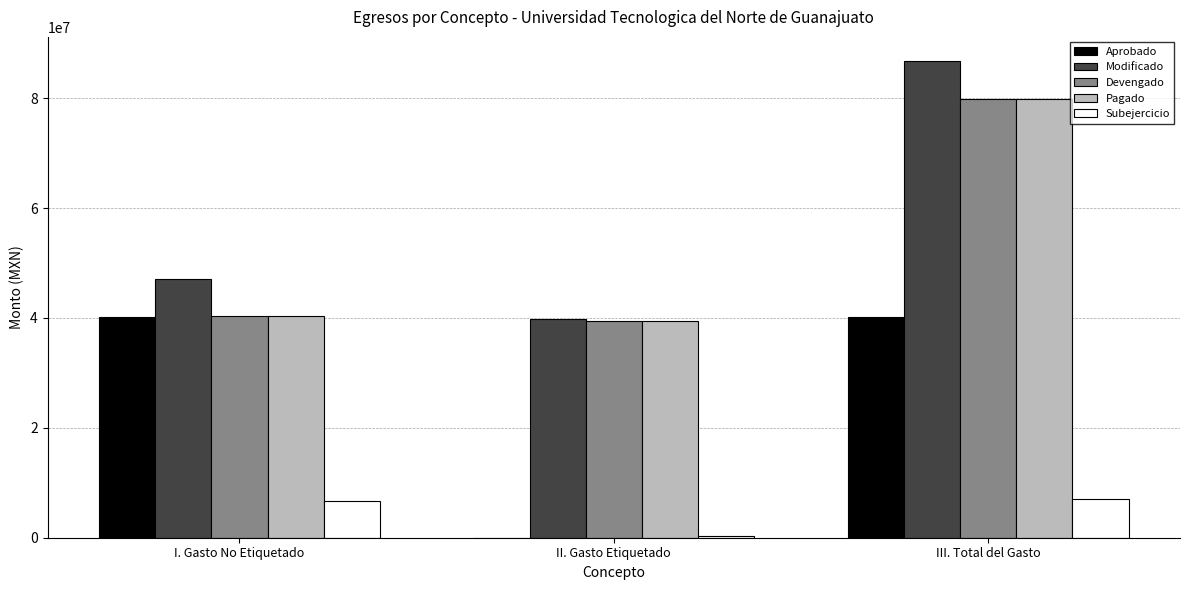

How many groups of bars are there?

3